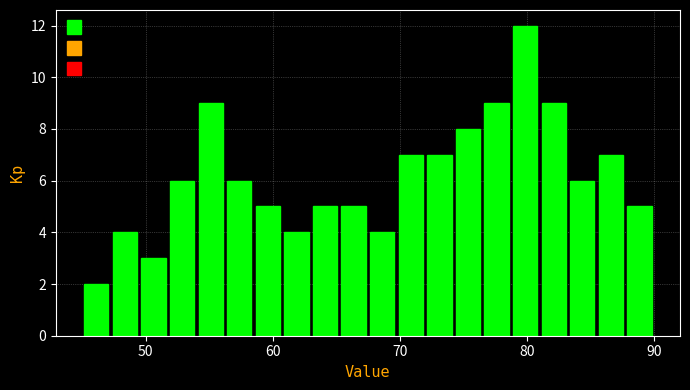

Read against the x-axis, roughly where is the centre of the tallest bar?

80